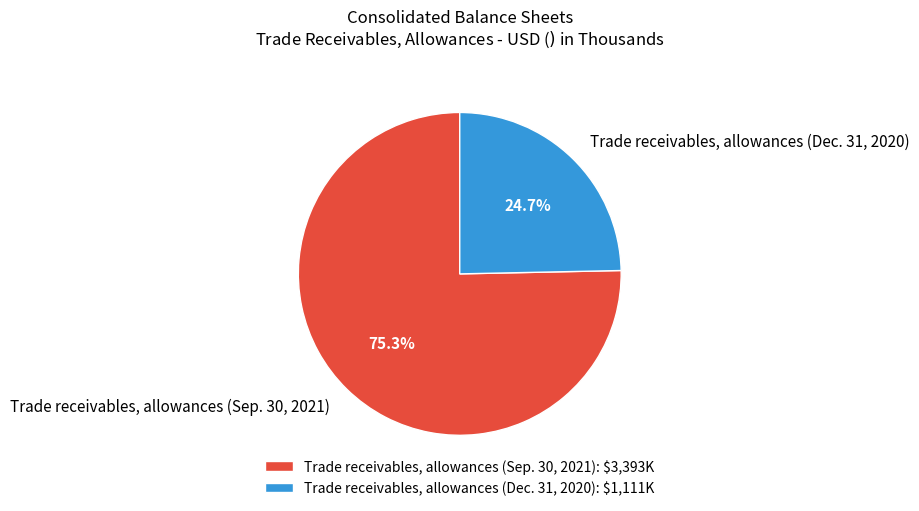

To the nearest percent, what is the average slice percentage?

50%